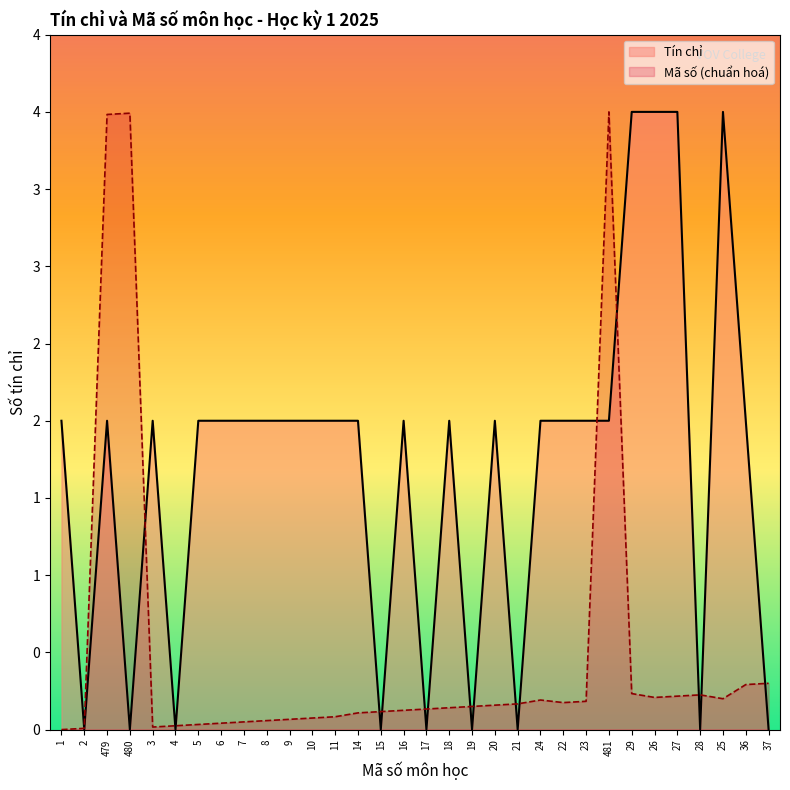

The Tín chỉ series shows 0.4 at 7. True or false?

False